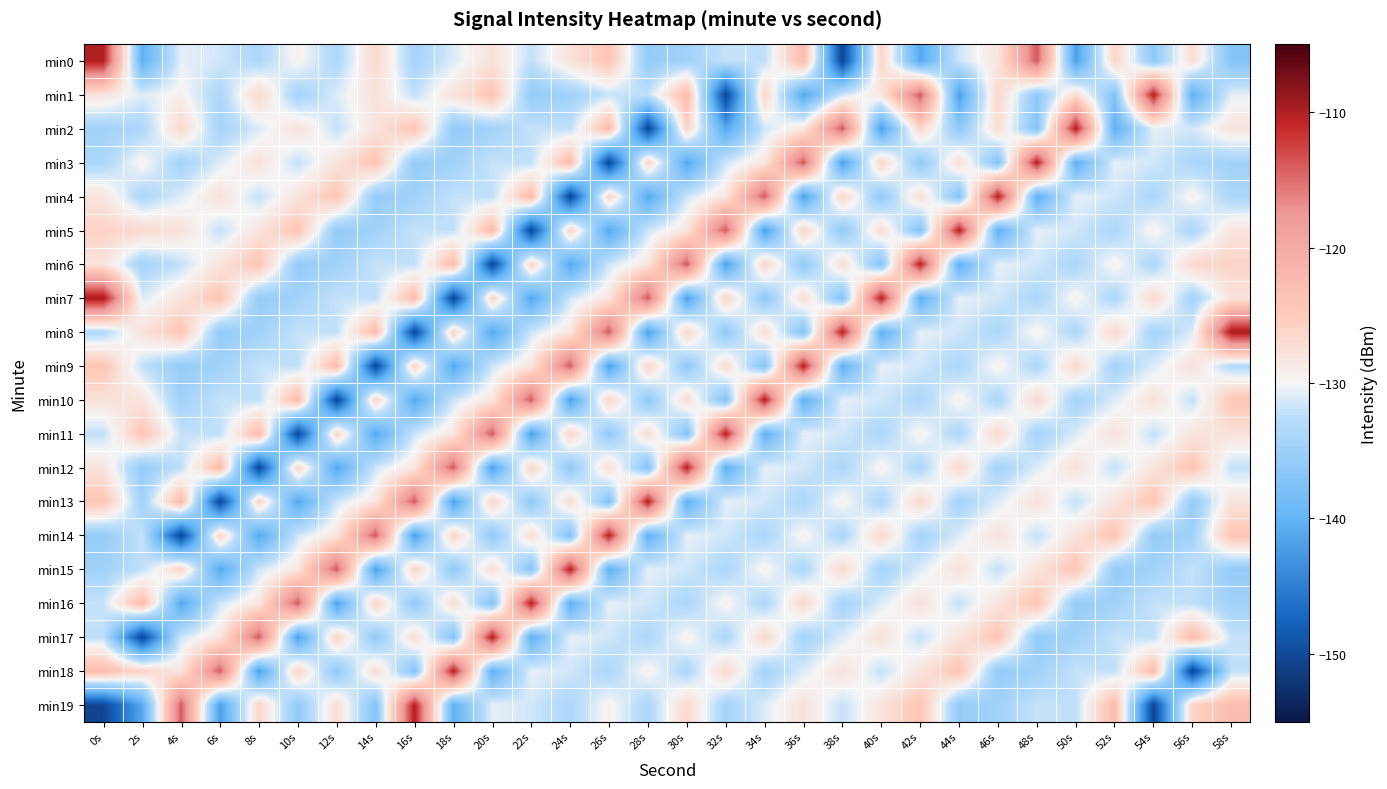

Reading left to right, list all the values displayed in this chart.

min0: 0s=-110.1	2s=-140.3	4s=-130.6	6s=-131.5	8s=-133.6	10s=-129.4	12s=-133.7	14s=-126.6	16s=-134.3	18s=-131.0	20s=-127.7	22s=-132.1	24s=-127.9	26s=-124.1	28s=-135.8	30s=-134.6	32s=-131.9	34s=-132.3	36s=-122.8	38s=-150.5	40s=-126.1	42s=-141.2	44s=-131.6	46s=-128.2	48s=-113.8	50s=-142.0	52s=-126.2	54s=-136.1	56s=-127.2	58s=-137.2
min1: 0s=-127.9	2s=-131.0	4s=-129.4	6s=-133.7	8s=-126.6	10s=-134.3	12s=-131.0	14s=-127.7	16s=-132.1	18s=-127.9	20s=-124.1	22s=-135.8	24s=-134.6	26s=-131.9	28s=-132.3	30s=-122.8	32s=-150.5	34s=-126.1	36s=-141.2	38s=-131.6	40s=-128.2	42s=-113.8	44s=-142.0	46s=-126.2	48s=-136.1	50s=-127.2	52s=-137.2	54s=-110.1	56s=-140.3	58s=-130.6
min2: 0s=-134.4	2s=-133.6	4s=-126.6	6s=-134.3	8s=-131.0	10s=-127.7	12s=-132.1	14s=-127.9	16s=-124.1	18s=-135.8	20s=-134.6	22s=-131.9	24s=-132.3	26s=-122.8	28s=-150.5	30s=-126.1	32s=-141.2	34s=-131.6	36s=-128.2	38s=-113.8	40s=-142.0	42s=-126.2	44s=-136.1	46s=-127.2	48s=-137.2	50s=-110.1	52s=-140.3	54s=-130.6	56s=-131.5	58s=-127.9
min3: 0s=-133.7	2s=-129.4	4s=-134.3	6s=-131.0	8s=-127.7	10s=-132.1	12s=-127.9	14s=-124.1	16s=-135.8	18s=-134.6	20s=-131.9	22s=-132.3	24s=-122.8	26s=-150.5	28s=-126.1	30s=-141.2	32s=-131.6	34s=-128.2	36s=-113.8	38s=-142.0	40s=-126.2	42s=-136.1	44s=-127.2	46s=-137.2	48s=-110.1	50s=-140.3	52s=-130.6	54s=-131.5	56s=-133.6	58s=-134.4
min4: 0s=-128.0	2s=-133.7	4s=-131.0	6s=-127.7	8s=-132.1	10s=-127.9	12s=-124.1	14s=-135.8	16s=-134.6	18s=-131.9	20s=-132.3	22s=-122.8	24s=-150.5	26s=-126.1	28s=-141.2	30s=-131.6	32s=-128.2	34s=-113.8	36s=-142.0	38s=-126.2	40s=-136.1	42s=-127.2	44s=-137.2	46s=-110.1	48s=-140.3	50s=-130.6	52s=-131.5	54s=-133.6	56s=-129.4	58s=-133.7
min5: 0s=-125.9	2s=-126.6	4s=-127.7	6s=-132.1	8s=-127.9	10s=-124.1	12s=-135.8	14s=-134.6	16s=-131.9	18s=-132.3	20s=-122.8	22s=-150.5	24s=-126.1	26s=-141.2	28s=-131.6	30s=-128.2	32s=-113.8	34s=-142.0	36s=-126.2	38s=-136.1	40s=-127.2	42s=-137.2	44s=-110.1	46s=-140.3	48s=-130.6	50s=-131.5	52s=-133.6	54s=-129.4	56s=-133.7	58s=-128.0
min6: 0s=-127.8	2s=-134.3	4s=-132.1	6s=-127.9	8s=-124.1	10s=-135.8	12s=-134.6	14s=-131.9	16s=-132.3	18s=-122.8	20s=-150.5	22s=-126.1	24s=-141.2	26s=-131.6	28s=-128.2	30s=-113.8	32s=-142.0	34s=-126.2	36s=-136.1	38s=-127.2	40s=-137.2	42s=-110.1	44s=-140.3	46s=-130.6	48s=-131.5	50s=-133.6	52s=-129.4	54s=-133.7	56s=-126.6	58s=-125.9
min7: 0s=-109.4	2s=-131.0	4s=-127.9	6s=-124.1	8s=-135.8	10s=-134.6	12s=-131.9	14s=-132.3	16s=-122.8	18s=-150.5	20s=-126.1	22s=-141.2	24s=-131.6	26s=-128.2	28s=-113.8	30s=-142.0	32s=-126.2	34s=-136.1	36s=-127.2	38s=-137.2	40s=-110.1	42s=-140.3	44s=-130.6	46s=-131.5	48s=-133.6	50s=-129.4	52s=-133.7	54s=-126.6	56s=-134.3	58s=-127.8
min8: 0s=-133.2	2s=-127.7	4s=-124.1	6s=-135.8	8s=-134.6	10s=-131.9	12s=-132.3	14s=-122.8	16s=-150.5	18s=-126.1	20s=-141.2	22s=-131.6	24s=-128.2	26s=-113.8	28s=-142.0	30s=-126.2	32s=-136.1	34s=-127.2	36s=-137.2	38s=-110.1	40s=-140.3	42s=-130.6	44s=-131.5	46s=-133.6	48s=-129.4	50s=-133.7	52s=-126.6	54s=-134.3	56s=-131.0	58s=-109.4
min9: 0s=-124.3	2s=-132.1	4s=-135.8	6s=-134.6	8s=-131.9	10s=-132.3	12s=-122.8	14s=-150.5	16s=-126.1	18s=-141.2	20s=-131.6	22s=-128.2	24s=-113.8	26s=-142.0	28s=-126.2	30s=-136.1	32s=-127.2	34s=-137.2	36s=-110.1	38s=-140.3	40s=-130.6	42s=-131.5	44s=-133.6	46s=-129.4	48s=-133.7	50s=-126.6	52s=-134.3	54s=-131.0	56s=-127.7	58s=-133.2
min10: 0s=-127.7	2s=-127.9	4s=-134.6	6s=-131.9	8s=-132.3	10s=-122.8	12s=-150.5	14s=-126.1	16s=-141.2	18s=-131.6	20s=-128.2	22s=-113.8	24s=-142.0	26s=-126.2	28s=-136.1	30s=-127.2	32s=-137.2	34s=-110.1	36s=-140.3	38s=-130.6	40s=-131.5	42s=-133.6	44s=-129.4	46s=-133.7	48s=-126.6	50s=-134.3	52s=-131.0	54s=-127.7	56s=-132.1	58s=-124.3
min11: 0s=-132.1	2s=-124.1	4s=-131.9	6s=-132.3	8s=-122.8	10s=-150.5	12s=-126.1	14s=-141.2	16s=-131.6	18s=-128.2	20s=-113.8	22s=-142.0	24s=-126.2	26s=-136.1	28s=-127.2	30s=-137.2	32s=-110.1	34s=-140.3	36s=-130.6	38s=-131.5	40s=-133.6	42s=-129.4	44s=-133.7	46s=-126.6	48s=-134.3	50s=-131.0	52s=-127.7	54s=-132.1	56s=-127.9	58s=-127.7
min12: 0s=-127.9	2s=-135.8	4s=-132.3	6s=-122.8	8s=-150.5	10s=-126.1	12s=-141.2	14s=-131.6	16s=-128.2	18s=-113.8	20s=-142.0	22s=-126.2	24s=-136.1	26s=-127.2	28s=-137.2	30s=-110.1	32s=-140.3	34s=-130.6	36s=-131.5	38s=-133.6	40s=-129.4	42s=-133.7	44s=-126.6	46s=-134.3	48s=-131.0	50s=-127.7	52s=-132.1	54s=-127.9	56s=-124.1	58s=-132.1
min13: 0s=-124.1	2s=-134.6	4s=-122.8	6s=-150.5	8s=-126.1	10s=-141.2	12s=-131.6	14s=-128.2	16s=-113.8	18s=-142.0	20s=-126.2	22s=-136.1	24s=-127.2	26s=-137.2	28s=-110.1	30s=-140.3	32s=-130.6	34s=-131.5	36s=-133.6	38s=-129.4	40s=-133.7	42s=-126.6	44s=-134.3	46s=-131.0	48s=-127.7	50s=-132.1	52s=-127.9	54s=-124.1	56s=-135.8	58s=-127.9
min14: 0s=-135.8	2s=-131.9	4s=-150.5	6s=-126.1	8s=-141.2	10s=-131.6	12s=-128.2	14s=-113.8	16s=-142.0	18s=-126.2	20s=-136.1	22s=-127.2	24s=-137.2	26s=-110.1	28s=-140.3	30s=-130.6	32s=-131.5	34s=-133.6	36s=-129.4	38s=-133.7	40s=-126.6	42s=-134.3	44s=-131.0	46s=-127.7	48s=-132.1	50s=-127.9	52s=-124.1	54s=-135.8	56s=-134.6	58s=-124.1
min15: 0s=-134.6	2s=-132.3	4s=-126.1	6s=-141.2	8s=-131.6	10s=-128.2	12s=-113.8	14s=-142.0	16s=-126.2	18s=-136.1	20s=-127.2	22s=-137.2	24s=-110.1	26s=-140.3	28s=-130.6	30s=-131.5	32s=-133.6	34s=-129.4	36s=-133.7	38s=-126.6	40s=-134.3	42s=-131.0	44s=-127.7	46s=-132.1	48s=-127.9	50s=-124.1	52s=-135.8	54s=-134.6	56s=-131.9	58s=-135.8
min16: 0s=-131.9	2s=-122.8	4s=-141.2	6s=-131.6	8s=-128.2	10s=-113.8	12s=-142.0	14s=-126.2	16s=-136.1	18s=-127.2	20s=-137.2	22s=-110.1	24s=-140.3	26s=-130.6	28s=-131.5	30s=-133.6	32s=-129.4	34s=-133.7	36s=-126.6	38s=-134.3	40s=-131.0	42s=-127.7	44s=-132.1	46s=-127.9	48s=-124.1	50s=-135.8	52s=-134.6	54s=-131.9	56s=-132.3	58s=-134.6
min17: 0s=-132.3	2s=-150.5	4s=-131.6	6s=-128.2	8s=-113.8	10s=-142.0	12s=-126.2	14s=-136.1	16s=-127.2	18s=-137.2	20s=-110.1	22s=-140.3	24s=-130.6	26s=-131.5	28s=-133.6	30s=-129.4	32s=-133.7	34s=-126.6	36s=-134.3	38s=-131.0	40s=-127.7	42s=-132.1	44s=-127.9	46s=-124.1	48s=-135.8	50s=-134.6	52s=-131.9	54s=-132.3	56s=-122.8	58s=-131.9
min18: 0s=-122.8	2s=-126.1	4s=-128.2	6s=-113.8	8s=-142.0	10s=-126.2	12s=-136.1	14s=-127.2	16s=-137.2	18s=-110.1	20s=-140.3	22s=-130.6	24s=-131.5	26s=-133.6	28s=-129.4	30s=-133.7	32s=-126.6	34s=-134.3	36s=-131.0	38s=-127.7	40s=-132.1	42s=-127.9	44s=-124.1	46s=-135.8	48s=-134.6	50s=-131.9	52s=-132.3	54s=-122.8	56s=-150.5	58s=-132.3
min19: 0s=-150.5	2s=-141.2	4s=-113.8	6s=-142.0	8s=-126.2	10s=-136.1	12s=-127.2	14s=-137.2	16s=-110.1	18s=-140.3	20s=-130.6	22s=-131.5	24s=-133.6	26s=-129.4	28s=-133.7	30s=-126.6	32s=-134.3	34s=-131.0	36s=-127.7	38s=-132.1	40s=-127.9	42s=-124.1	44s=-135.8	46s=-134.6	48s=-131.9	50s=-132.3	52s=-122.8	54s=-150.5	56s=-126.1	58s=-122.8